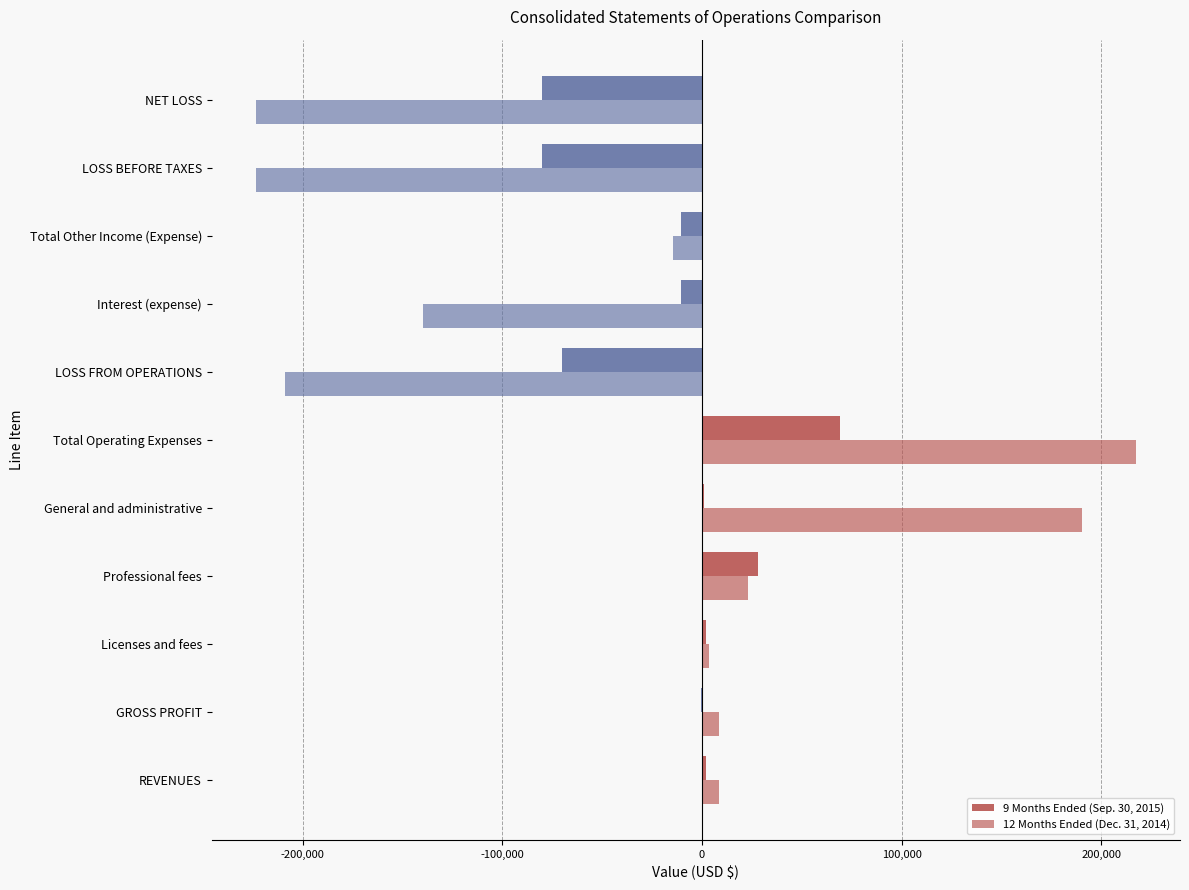

How many values in the 9 Months Ended (Sep. 30, 2015) series exceed -500?

5